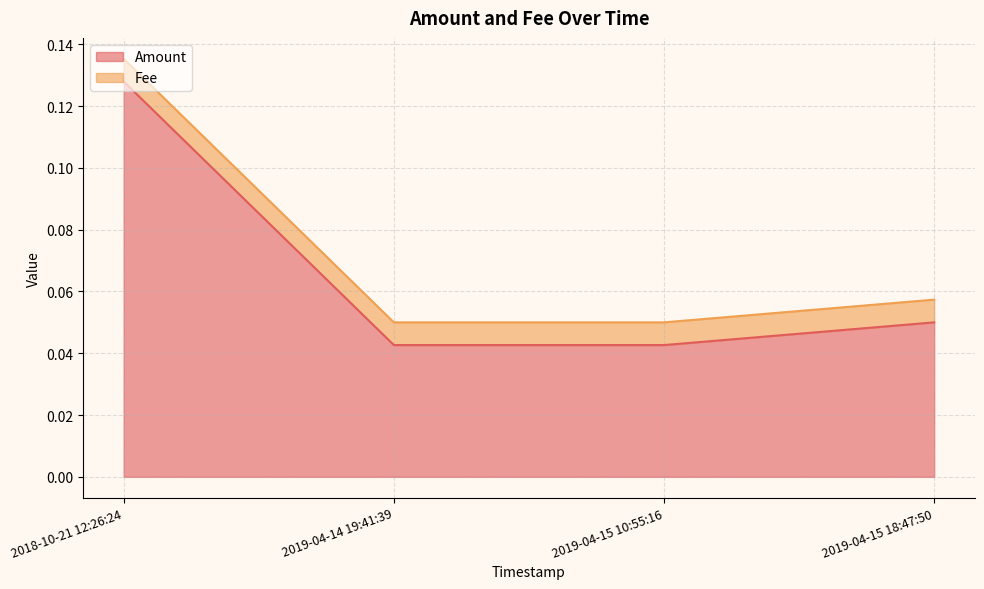

At which category does the chart reach its peak across all series?

2018-10-21 12:26:24